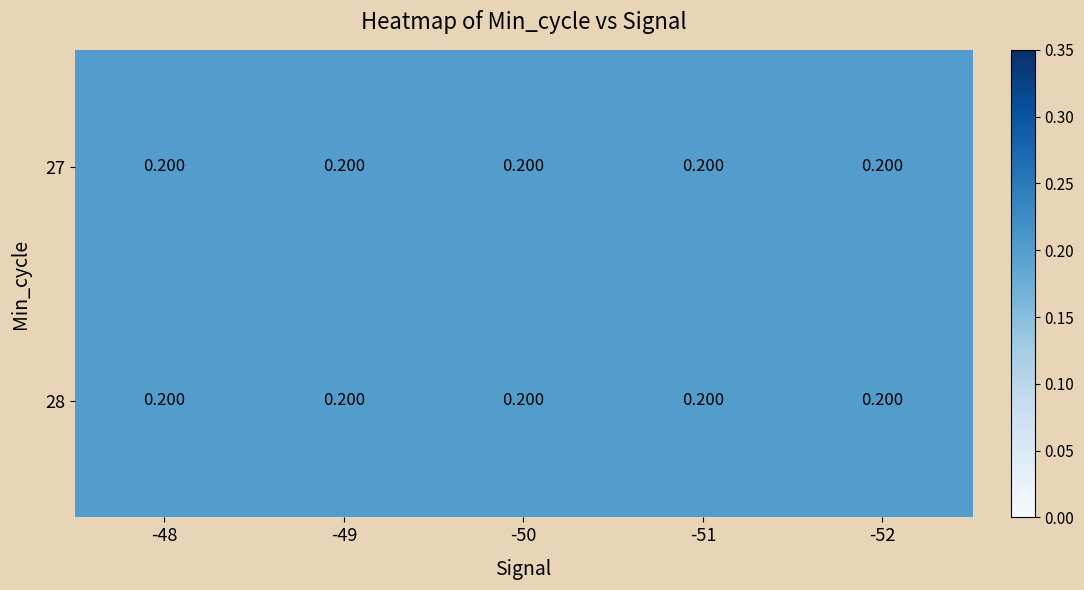

What is the greatest value displayed?

0.2